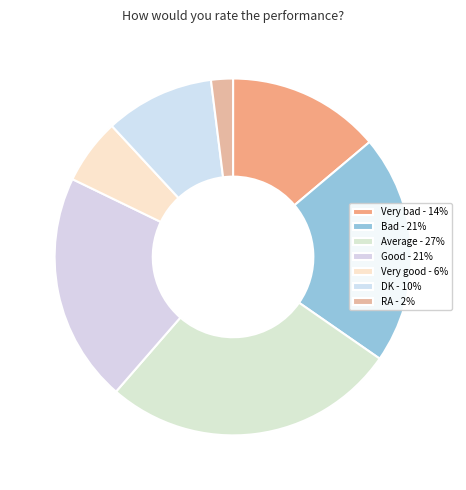

Is there any slice that represents more than half of the pie?

No